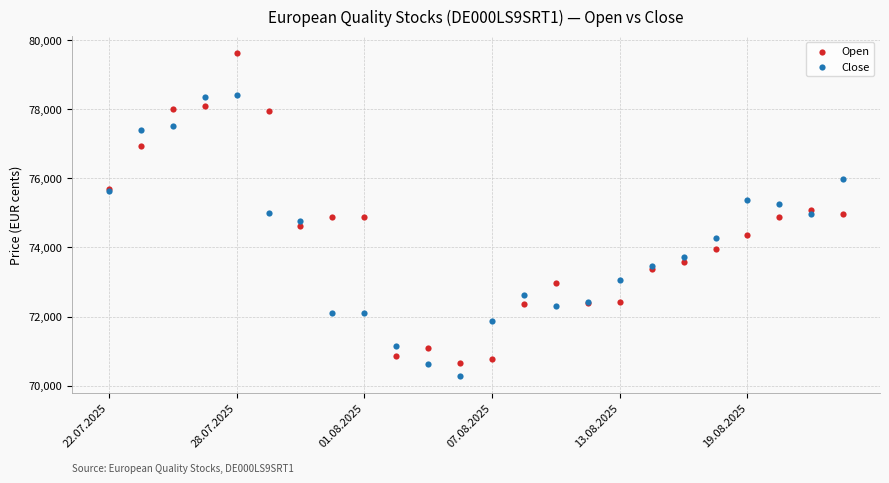

Which series contains the highest Y value?

Open